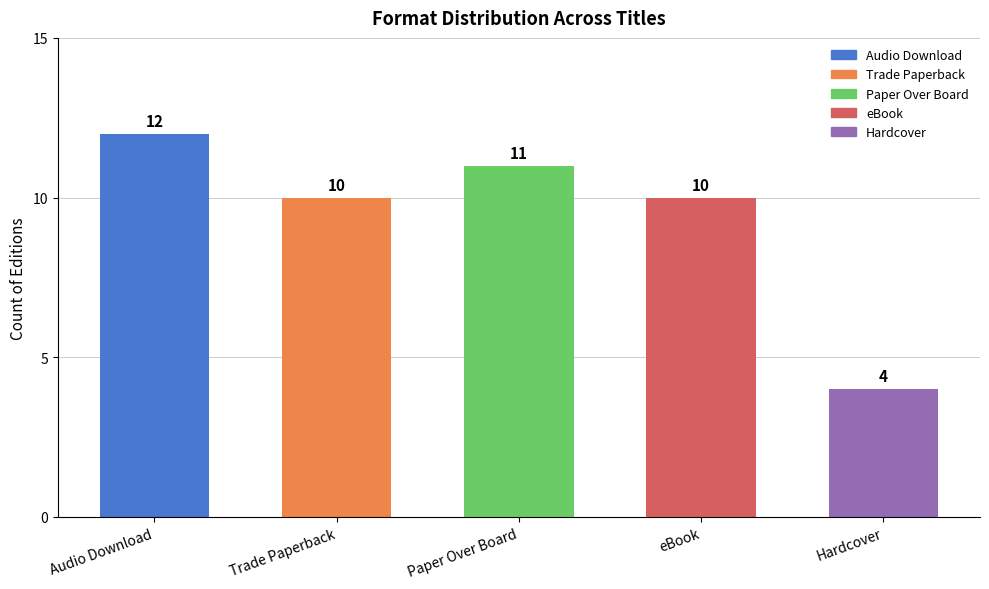

Which label corresponds to the largest value in the chart?

Audio Download